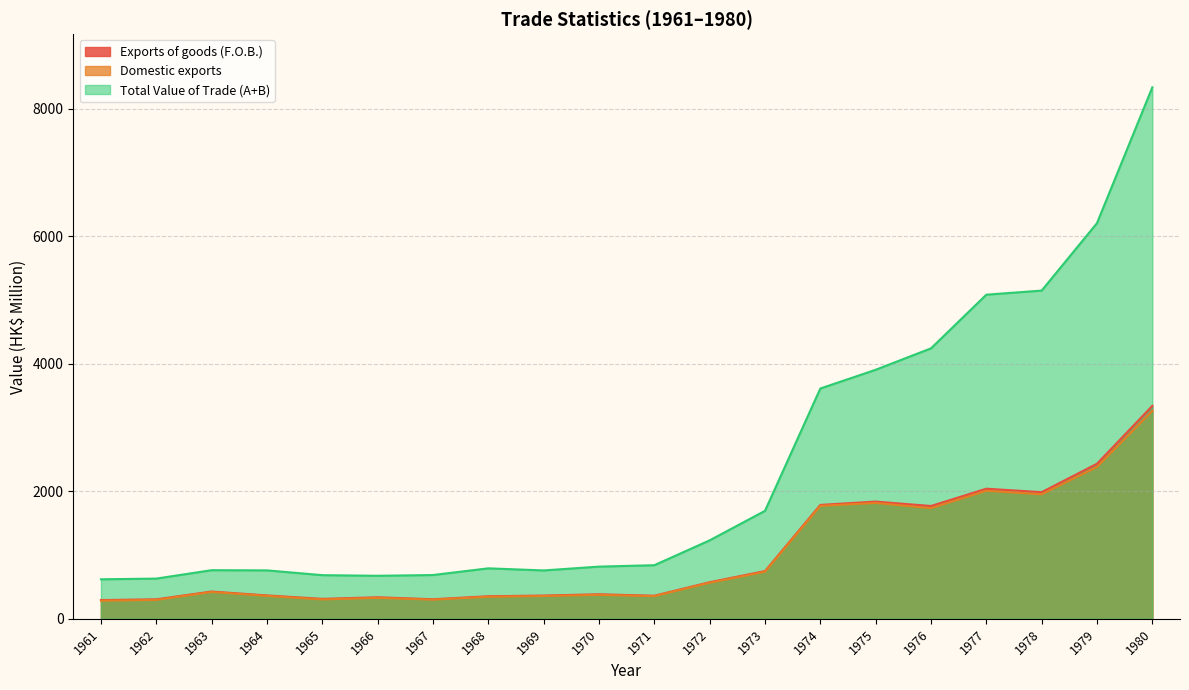

Between 1968 and 1978, which is larger?

1978